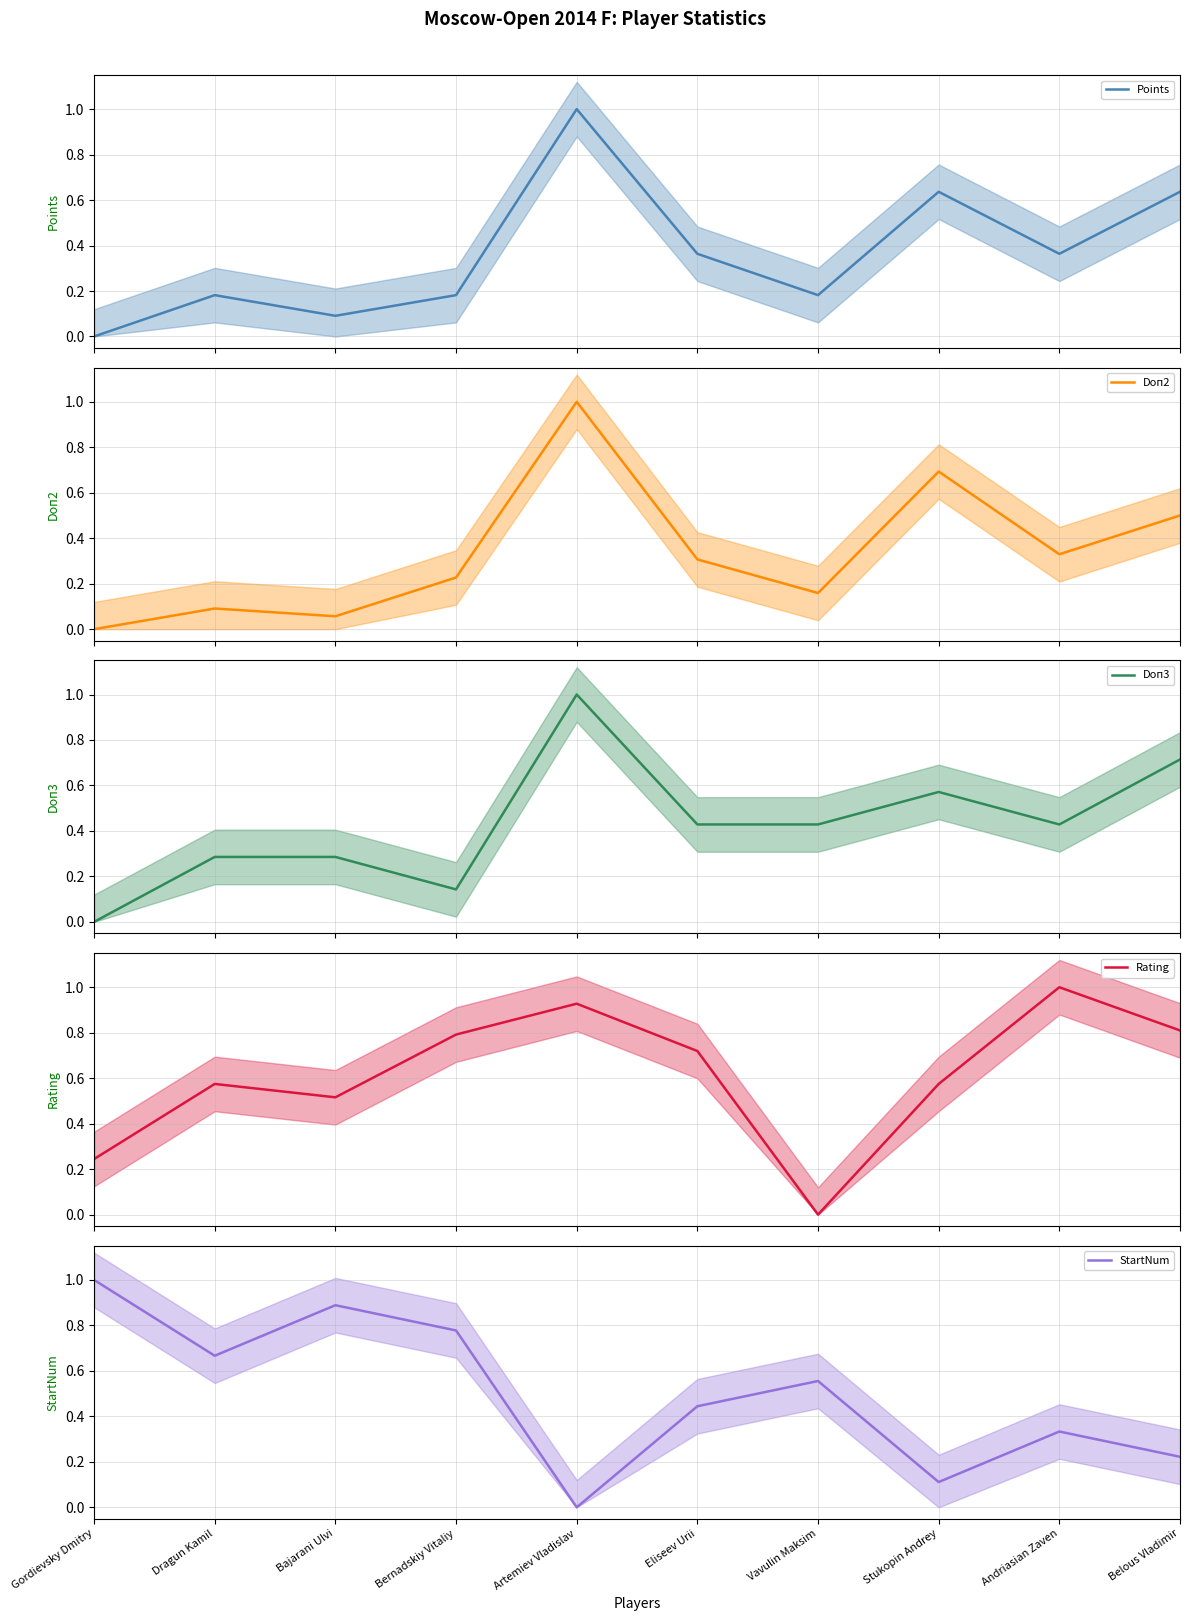

How many interior local valleys does the Doп3 series have?

2